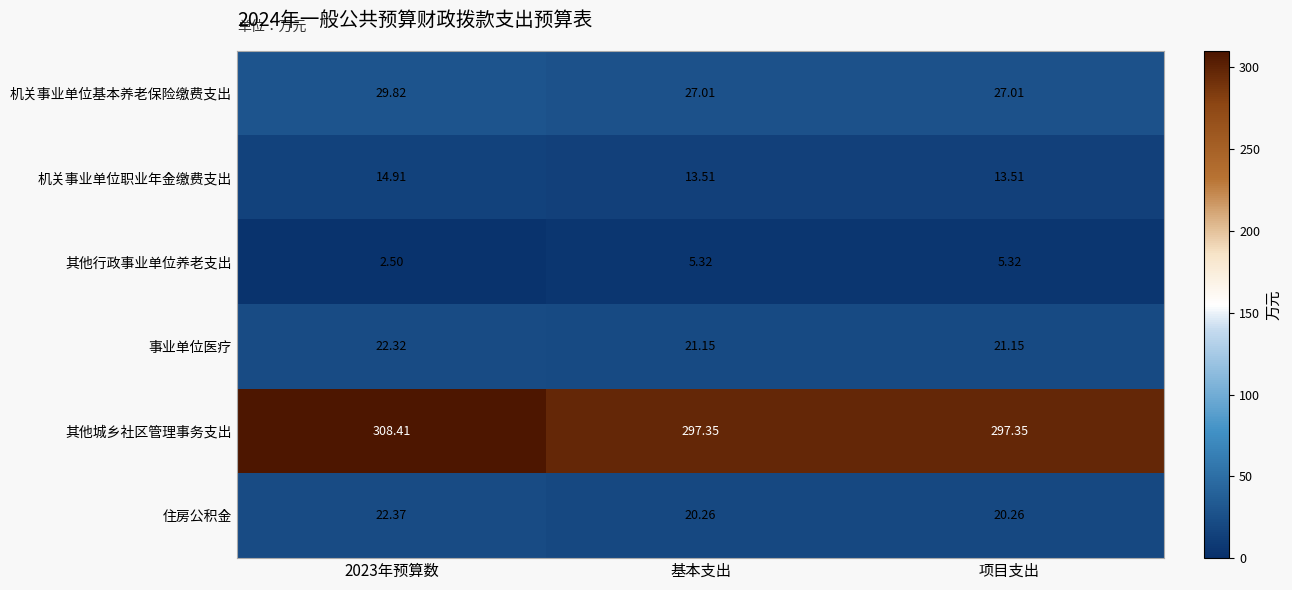

At 2023年预算数, list the series in order from smallest to largest.

其他行政事业单位养老支出, 机关事业单位职业年金缴费支出, 事业单位医疗, 住房公积金, 机关事业单位基本养老保险缴费支出, 其他城乡社区管理事务支出